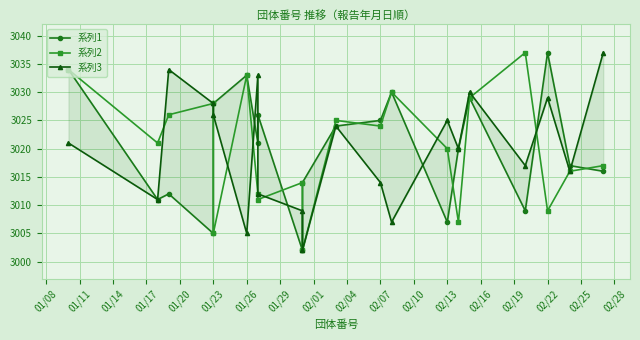

Between 01/08 and 02/13, which is larger?

01/08